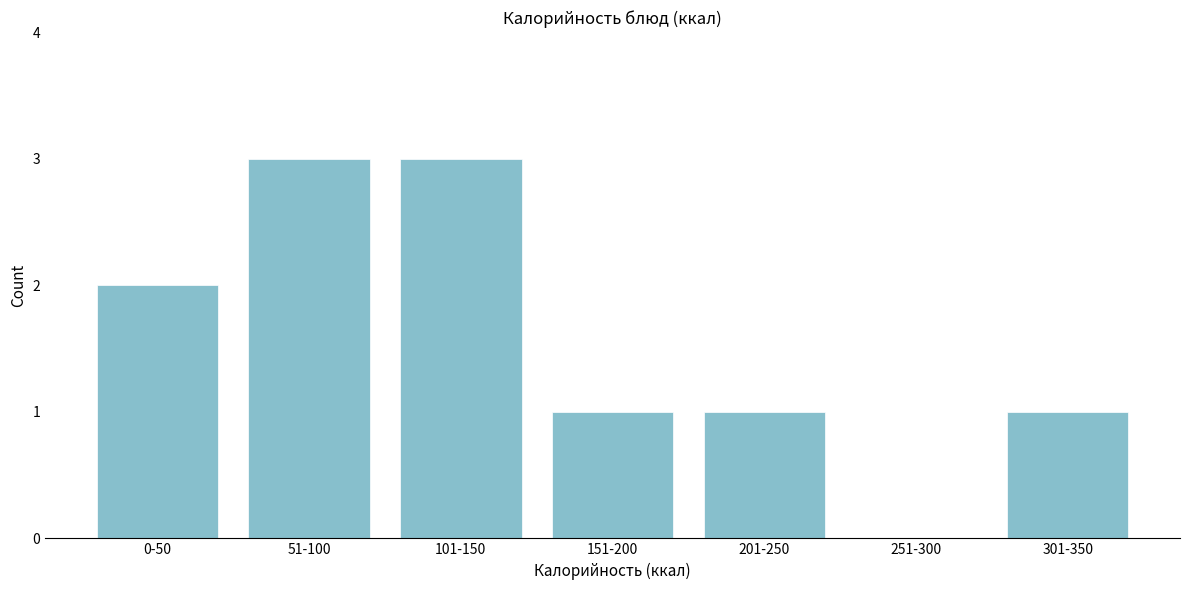

Reading left to right, list all the values displayed in this chart.

0-50=2	51-100=3	101-150=3	151-200=1	201-250=1	251-300=0	301-350=1